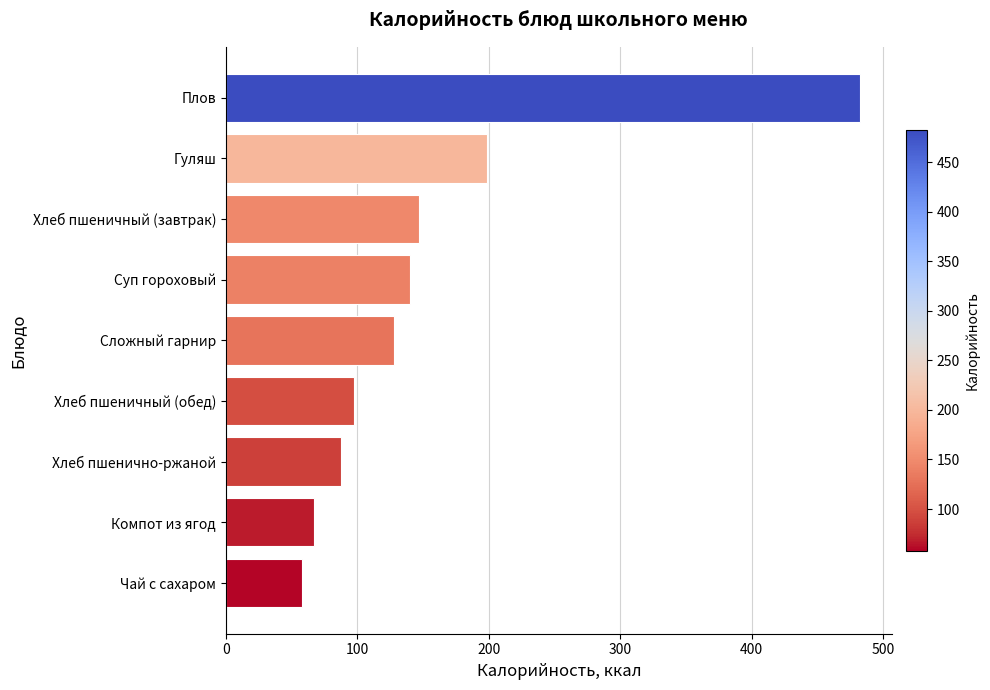

Where is the data nearest to the value 270?

Гуляш